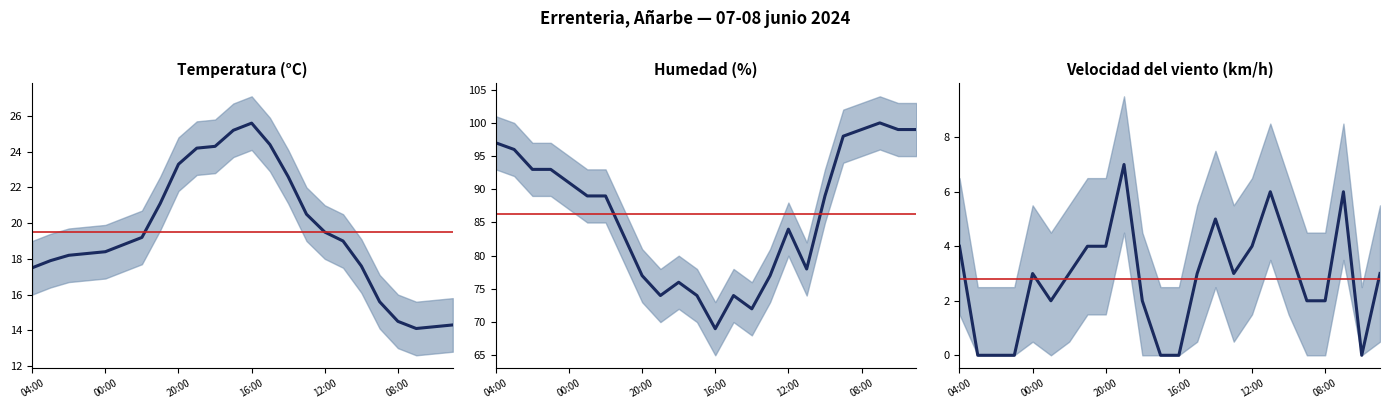

What is the sum of all Temperatura (ºC) values?

468.3